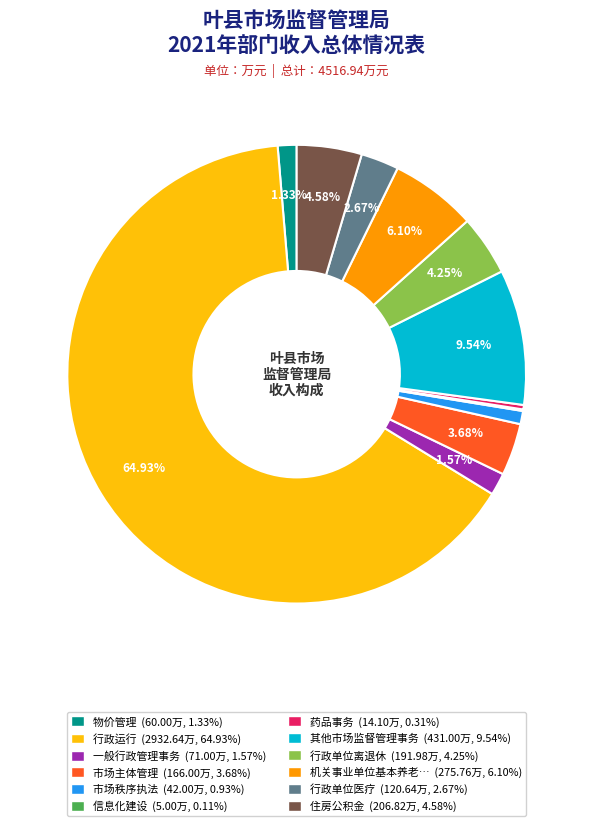

Does 行政运行 (2932.64万, 64.93%) represent more than half of the total?

Yes